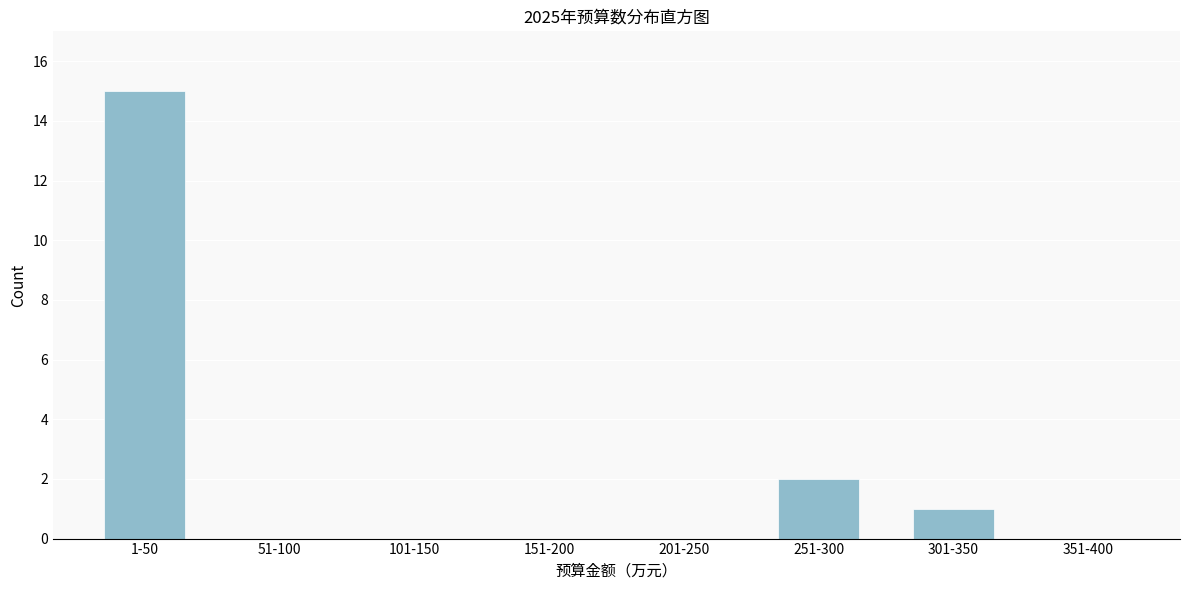

Reading right to left, list all the values displayed in this chart.

351-400=0	301-350=1	251-300=2	201-250=0	151-200=0	101-150=0	51-100=0	1-50=15